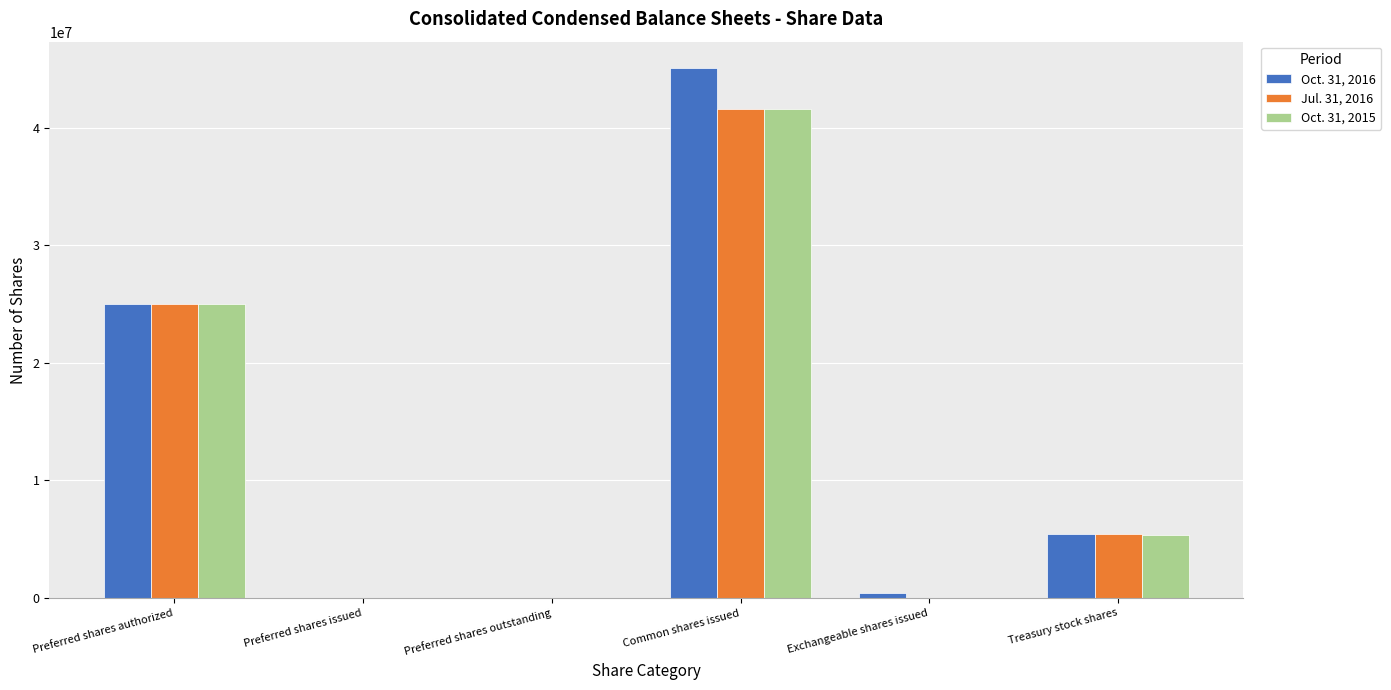

The Oct. 31, 2015 series shows 25000000 at Preferred shares authorized. True or false?

True